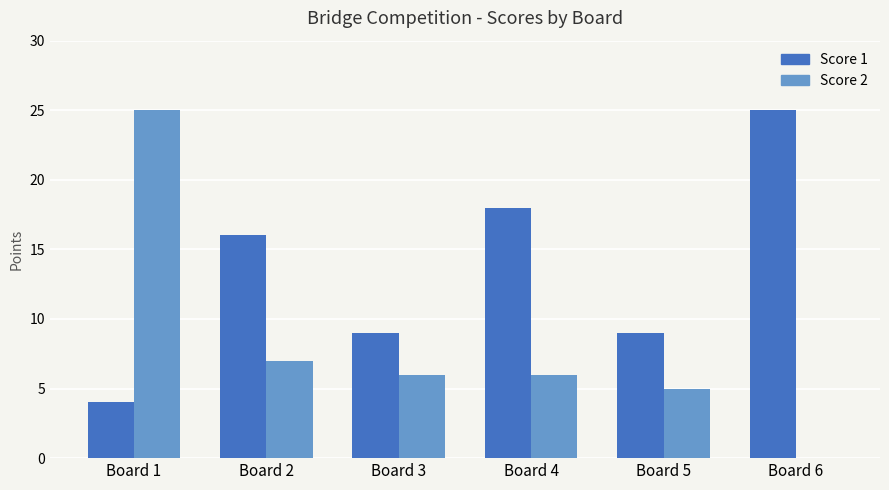

Is the value of Score 1 at Board 1 greater than the value of Score 2 at Board 4?

No